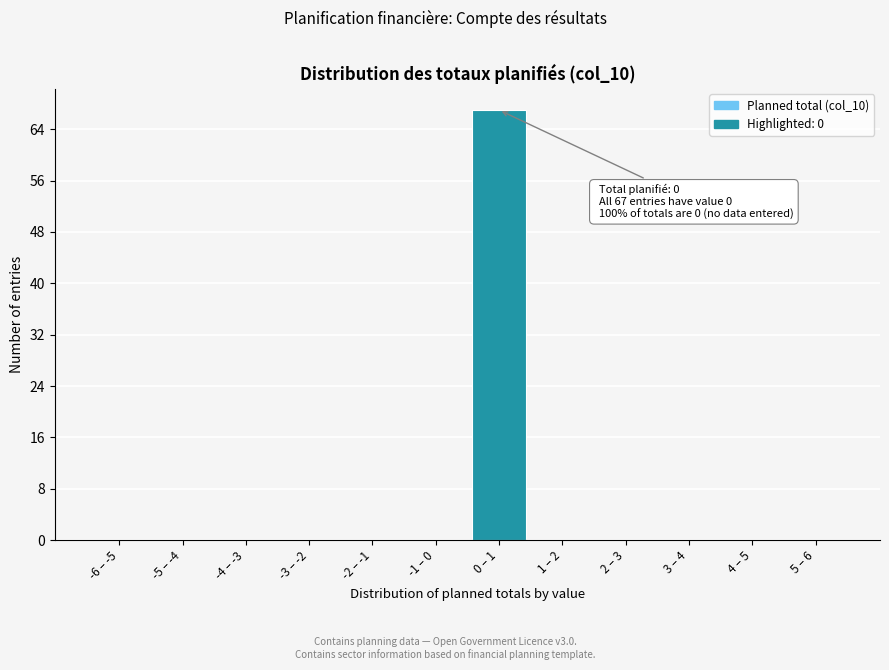

Reading right to left, what are all the values shown in this chart?

5 – 6=0	4 – 5=0	3 – 4=0	2 – 3=0	1 – 2=0	0 – 1=67	-1 – 0=0	-2 – -1=0	-3 – -2=0	-4 – -3=0	-5 – -4=0	-6 – -5=0